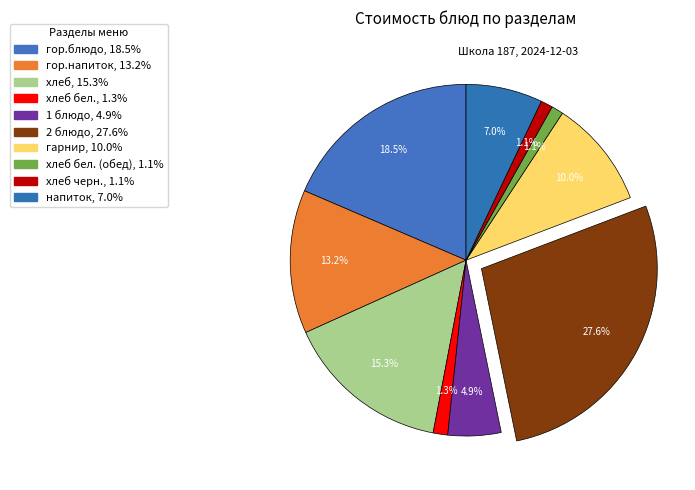

Is there a majority slice in this chart?

No